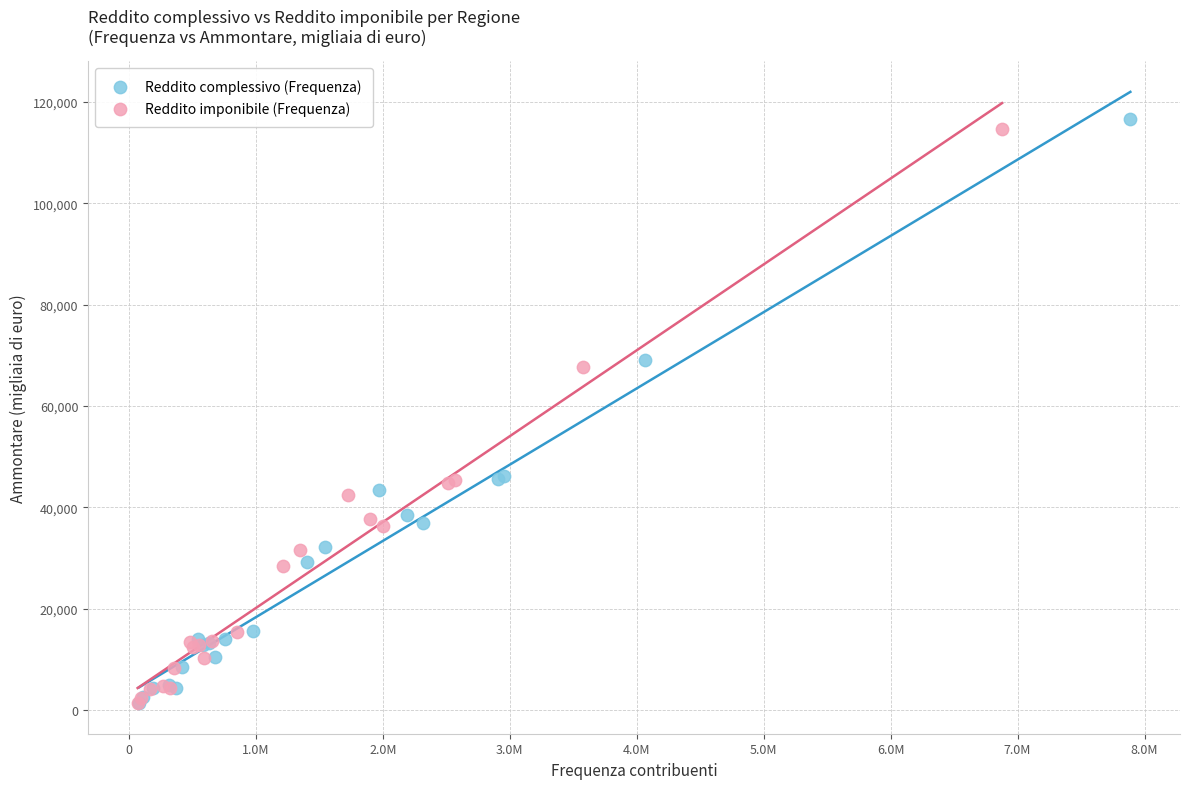

Which series has the widest spread of Y values?

Reddito complessivo (Frequenza)